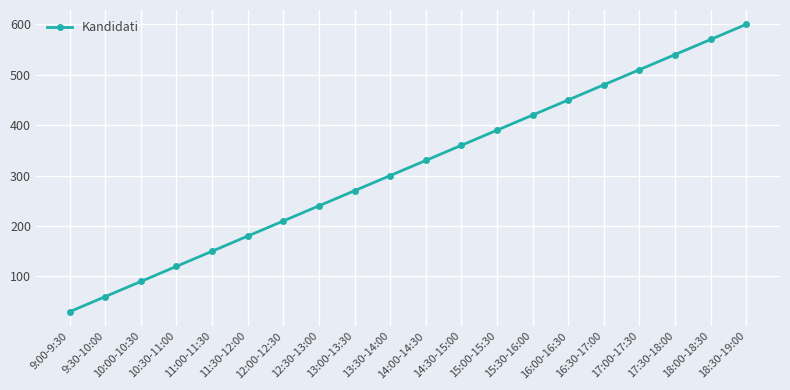

Rank the categories by value from lowest to highest.

9:00-9:30, 9:30-10:00, 10:00-10:30, 10:30-11:00, 11:00-11:30, 11:30-12:00, 12:00-12:30, 12:30-13:00, 13:00-13:30, 13:30-14:00, 14:00-14:30, 14:30-15:00, 15:00-15:30, 15:30-16:00, 16:00-16:30, 16:30-17:00, 17:00-17:30, 17:30-18:00, 18:00-18:30, 18:30-19:00